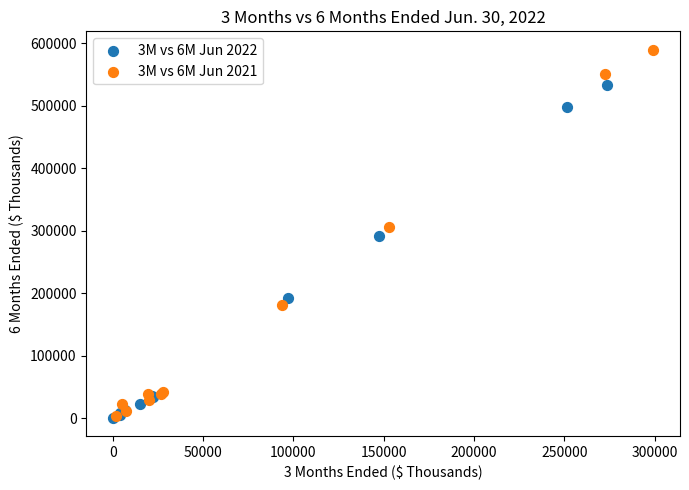

Which series has the widest spread of Y values?

3M vs 6M Jun 2021